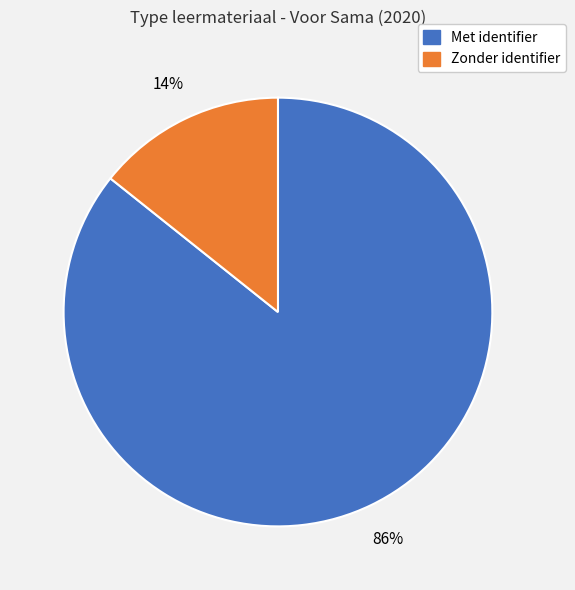

Is there a majority slice in this chart?

Yes